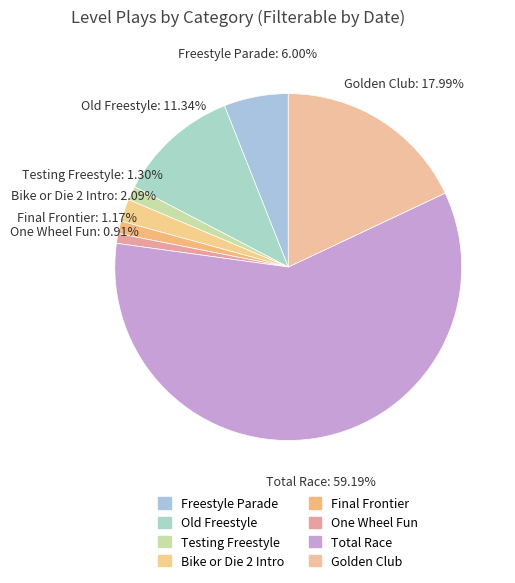

Count the number of slices in the pie.

8